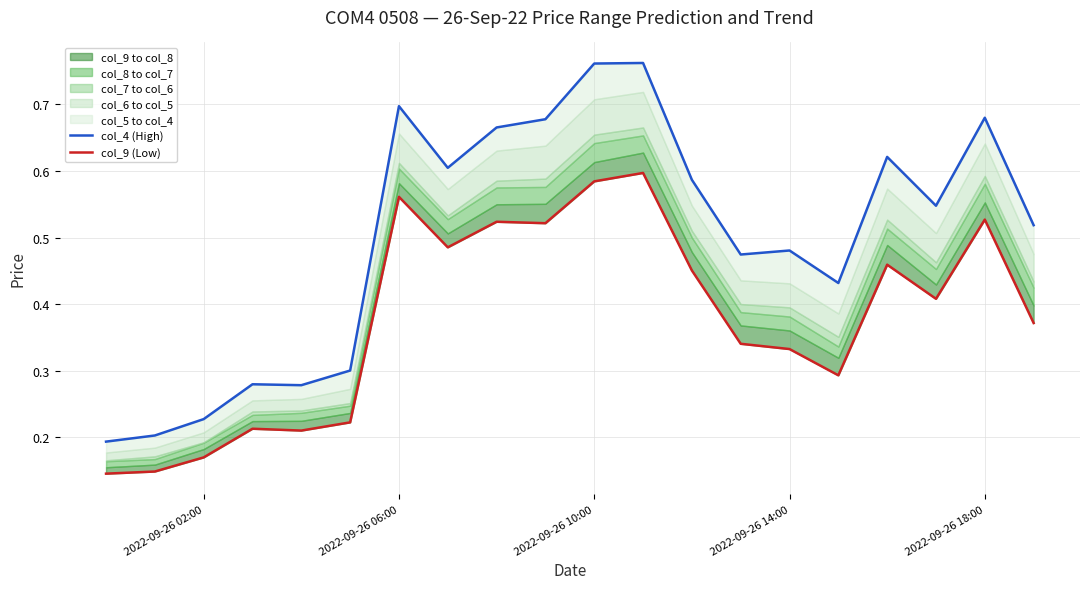

What is the value of the col_4 (High) point at the 9th from the left?

0.7